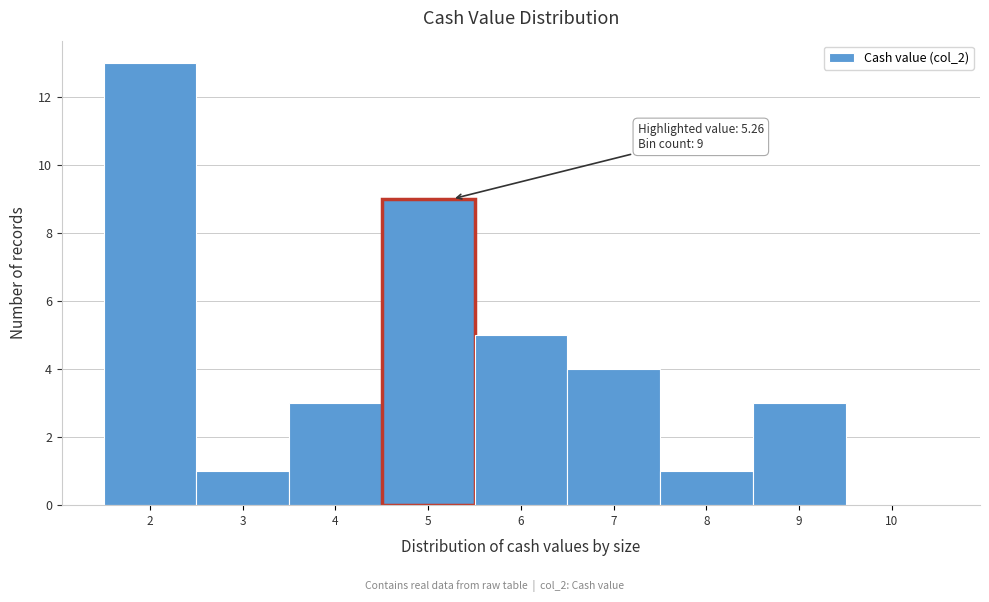

Reading left to right, what are all the values shown in this chart?

2=13	3=1	4=3	5=9	6=5	7=4	8=1	9=3	10=0